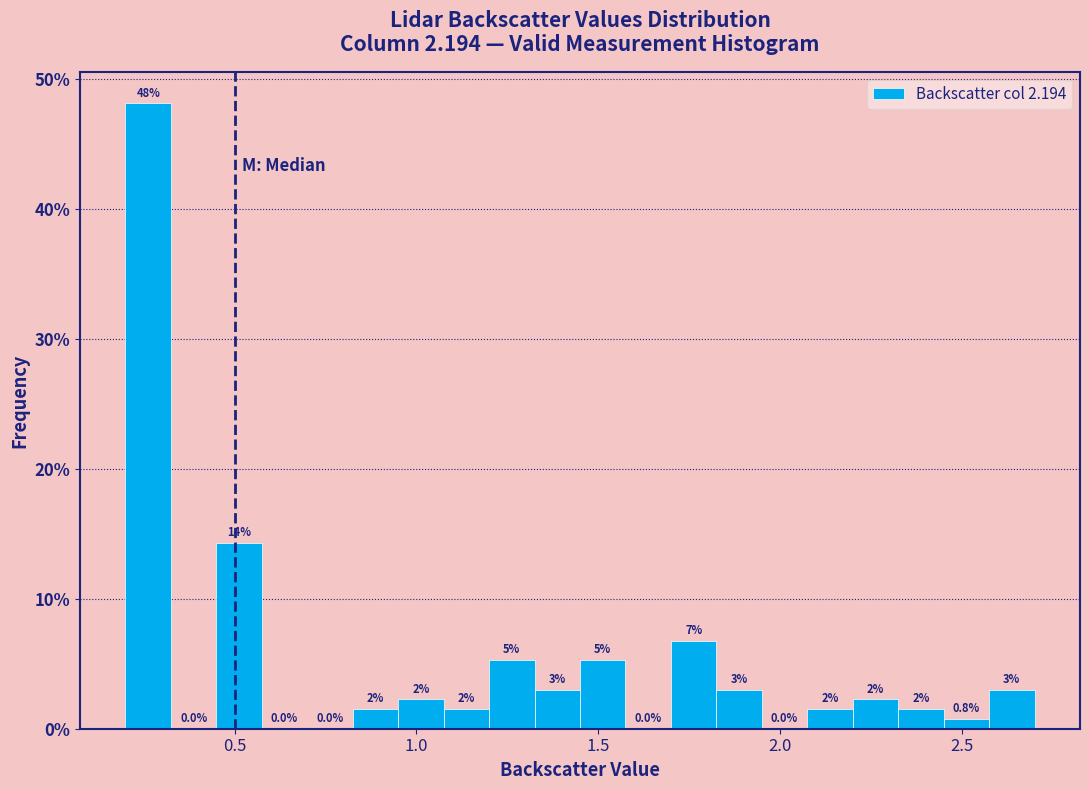

Around what value on the x-axis is the tallest bar? Give the approximate position of its centre, as read against the axis.

0.25